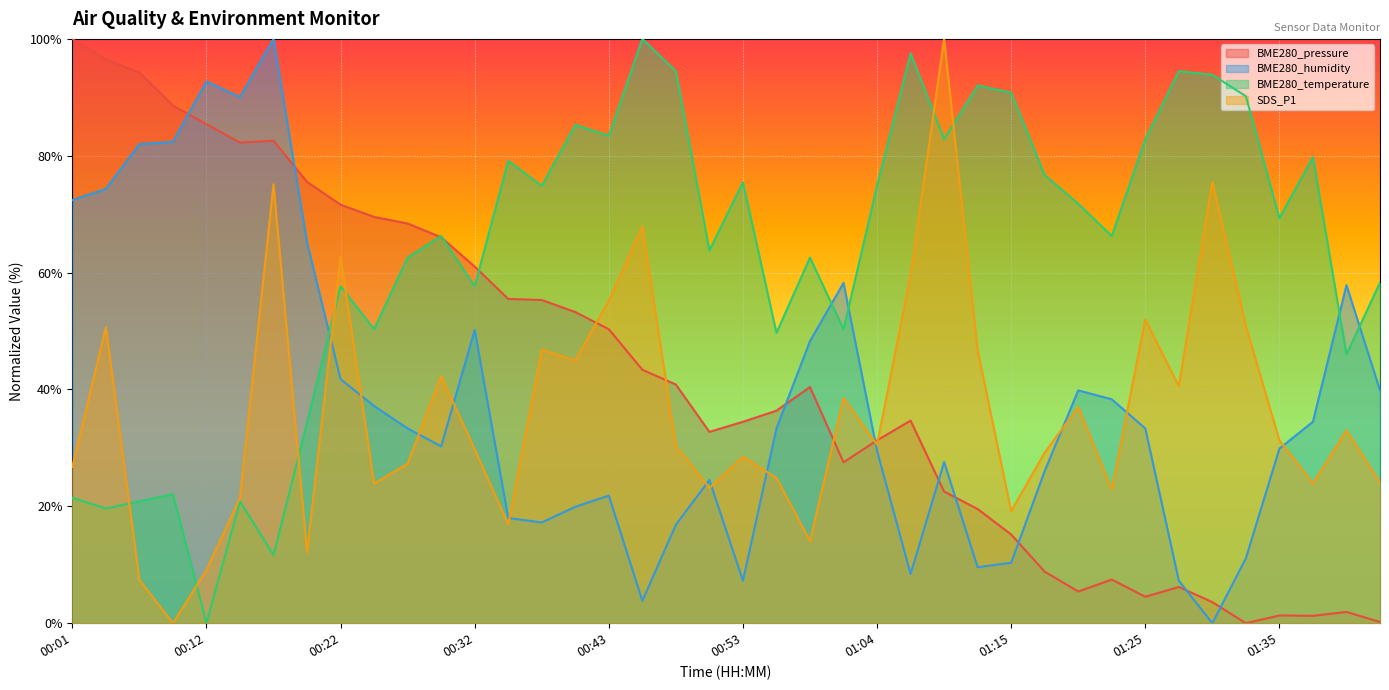

Reading left to right, transcribe all the data shown in this chart.

BME280_pressure: 00:01=100.0	00:04=96.5	00:07=94.2	00:09=88.6	00:12=85.4	00:14=82.3	00:17=82.6	00:19=75.5	00:22=71.6	00:25=69.5	00:27=68.4	00:30=66.0	00:32=61.0	00:35=55.5	00:37=55.3	00:40=53.3	00:43=50.3	00:45=43.4	00:48=40.8	00:51=32.7	00:53=34.5	00:56=36.4	00:59=40.4	01:02=27.5	01:04=31.3	01:07=34.7	01:10=22.5	01:13=19.5	01:15=15.2	01:18=8.8	01:20=5.4	01:23=7.5	01:25=4.5	01:28=6.2	01:30=3.6	01:33=0.0	01:35=1.3	01:38=1.3	01:40=1.9	01:43=0.2
BME280_humidity: 00:01=72.4	00:04=74.3	00:07=82.0	00:09=82.4	00:12=92.7	00:14=90.0	00:17=100.0	00:19=65.1	00:22=41.8	00:25=37.2	00:27=33.3	00:30=30.3	00:32=50.2	00:35=18.0	00:37=17.2	00:40=19.9	00:43=21.8	00:45=3.8	00:48=16.9	00:51=24.5	00:53=7.3	00:56=33.3	00:59=48.3	01:02=58.2	01:04=29.5	01:07=8.4	01:10=27.6	01:13=9.6	01:15=10.3	01:18=26.1	01:20=39.8	01:23=38.3	01:25=33.3	01:28=7.3	01:30=0.0	01:33=11.1	01:35=29.9	01:38=34.5	01:40=57.9	01:43=39.8
BME280_temperature: 00:01=21.5	00:04=19.6	00:07=20.9	00:09=22.1	00:12=0.0	00:14=20.9	00:17=11.7	00:19=34.4	00:22=57.7	00:25=50.3	00:27=62.6	00:30=66.3	00:32=57.7	00:35=79.1	00:37=74.8	00:40=85.3	00:43=83.4	00:45=100.0	00:48=94.5	00:51=63.8	00:53=75.5	00:56=49.7	00:59=62.6	01:02=50.3	01:04=74.8	01:07=97.5	01:10=82.8	01:13=92.0	01:15=90.8	01:18=76.7	01:20=71.8	01:23=66.3	01:25=82.8	01:28=94.5	01:30=93.9	01:33=90.2	01:35=69.3	01:38=79.8	01:40=46.0	01:43=58.3
SDS_P1: 00:01=26.8	00:04=50.7	00:07=7.4	00:09=0.0	00:12=9.1	00:14=21.5	00:17=75.1	00:19=12.1	00:22=62.8	00:25=23.9	00:27=27.3	00:30=42.3	00:32=29.8	00:35=16.9	00:37=46.8	00:40=45.0	00:43=55.2	00:45=67.9	00:48=30.3	00:51=23.2	00:53=28.5	00:56=24.9	00:59=14.1	01:02=38.5	01:04=30.6	01:07=59.6	01:10=100.0	01:13=46.7	01:15=19.2	01:18=29.2	01:20=37.0	01:23=22.9	01:25=52.0	01:28=40.6	01:30=75.5	01:33=50.8	01:35=31.3	01:38=23.9	01:40=33.0	01:43=24.1